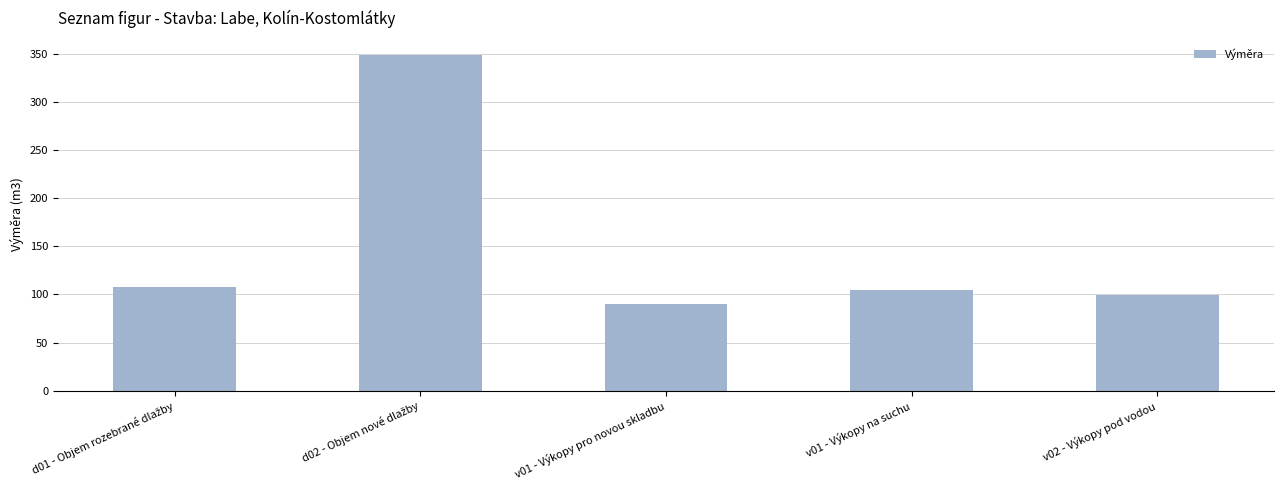

Reading left to right, what are all the values shown in this chart?

108.0	348.5	90.0	104.0	99.0